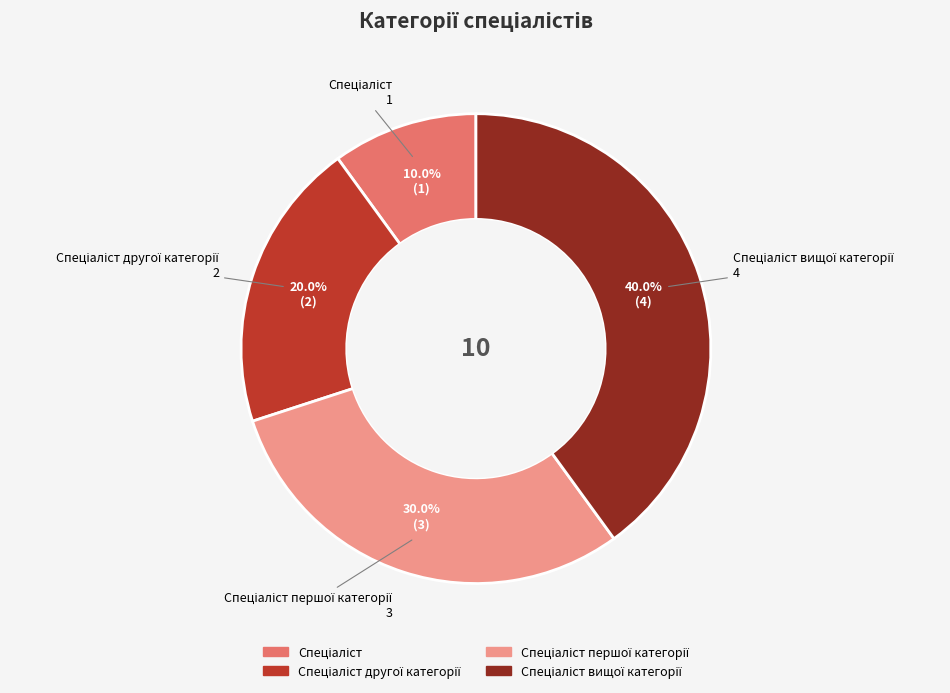

How many slices are in this pie chart?

4